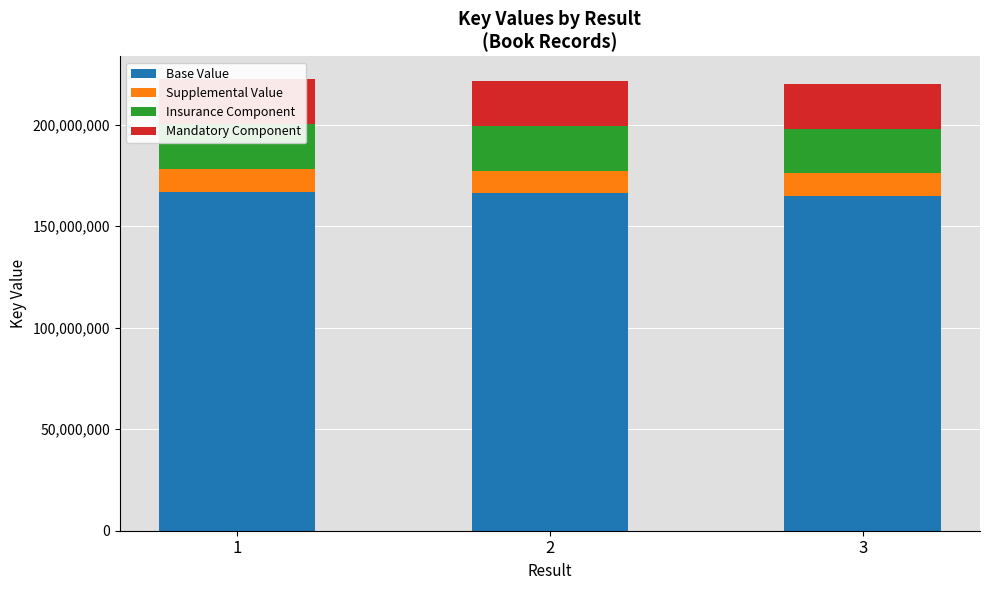

Is it true that Base Value equals 220302135.4 at 1?

False